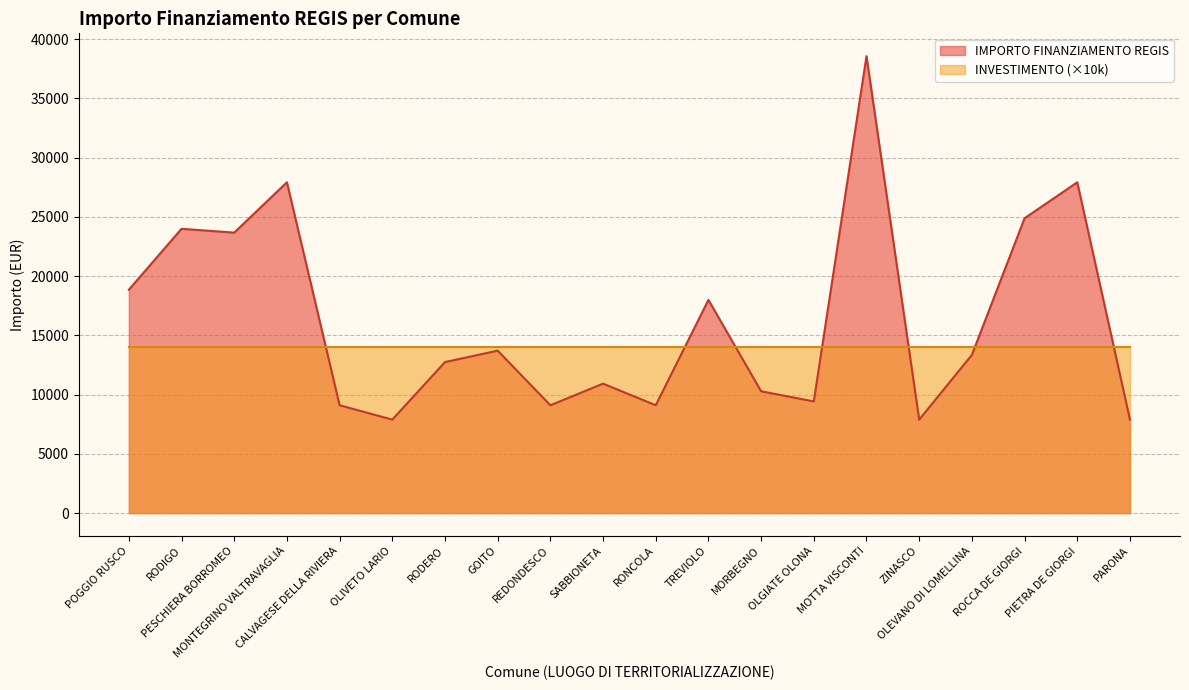

What is the minimum value shown in the chart?

7891